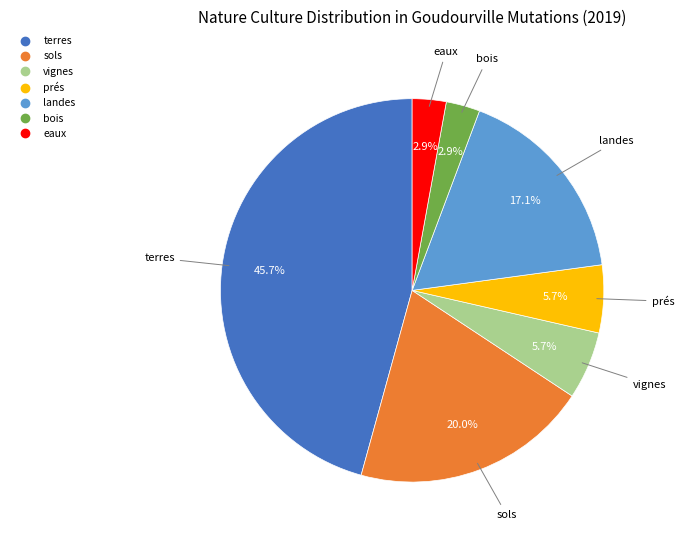

Count the number of slices in the pie.

7